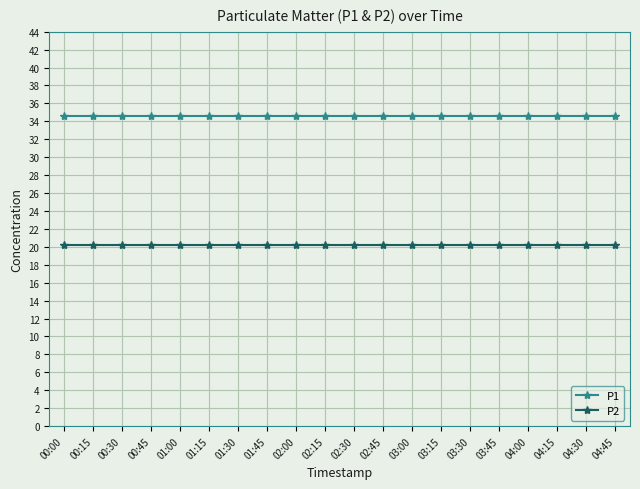

True or false: P2 and P1 cross at least once.

False